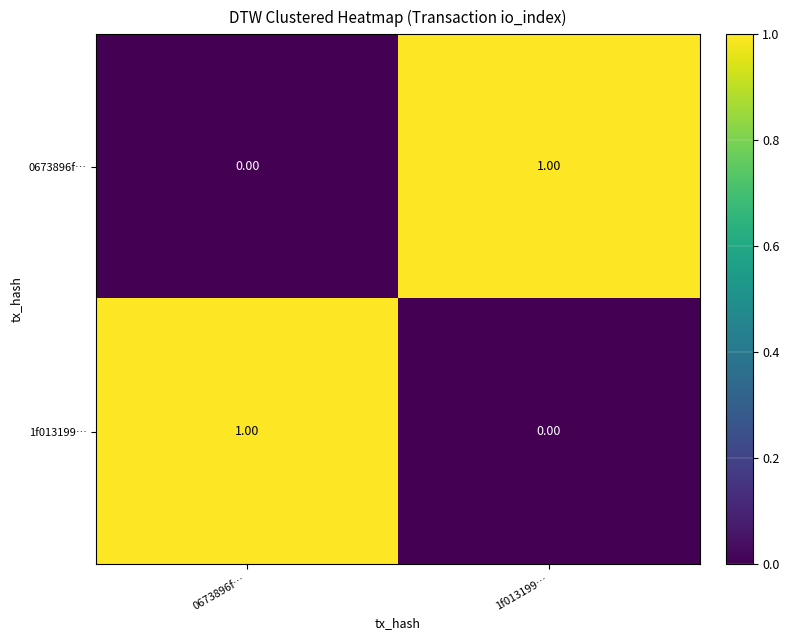

At 0673896f…, list the series in order from smallest to largest.

0673896f…, 1f013199…